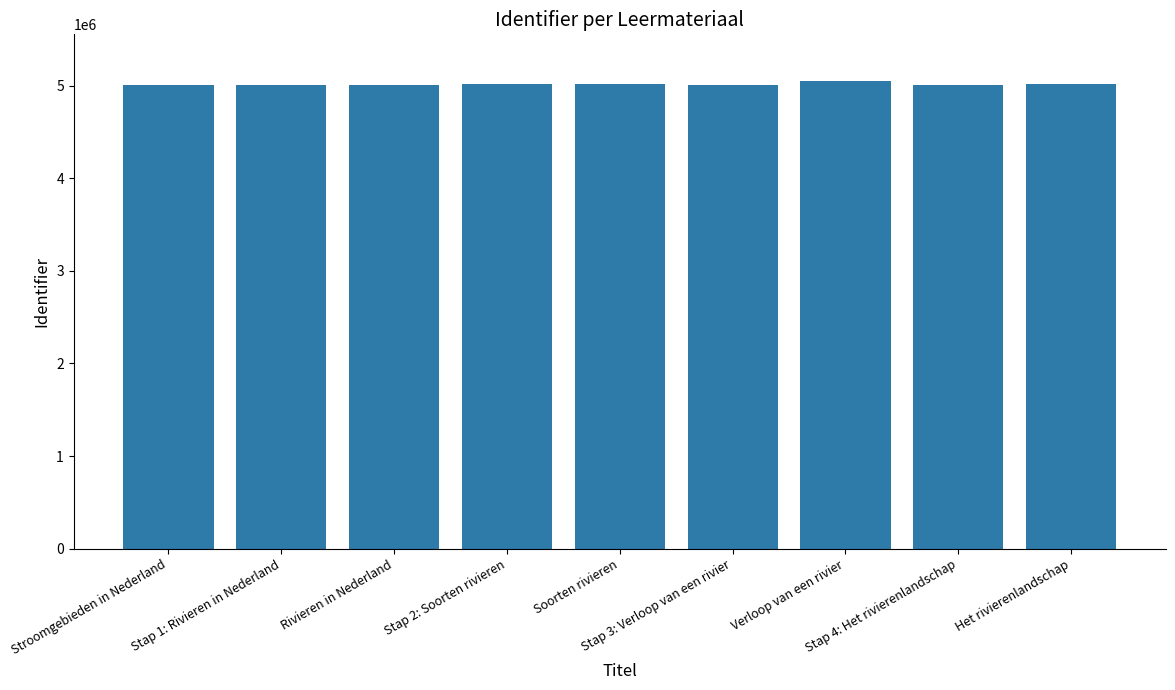

What is the value of the 7th bar from the left?

5048061